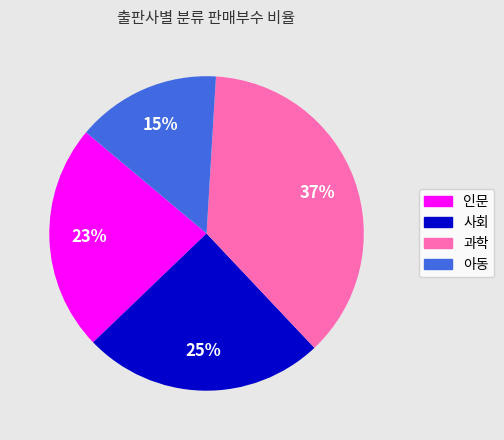

Do 과학 and 아동 together represent more than half of the pie?

Yes